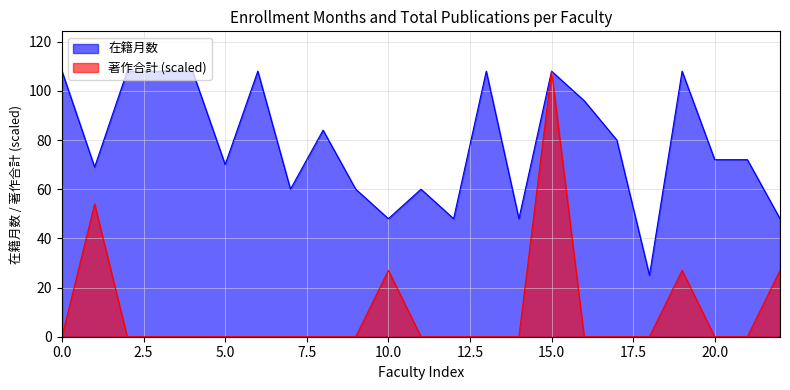

Which series has the largest total across all categories?

在籍月数